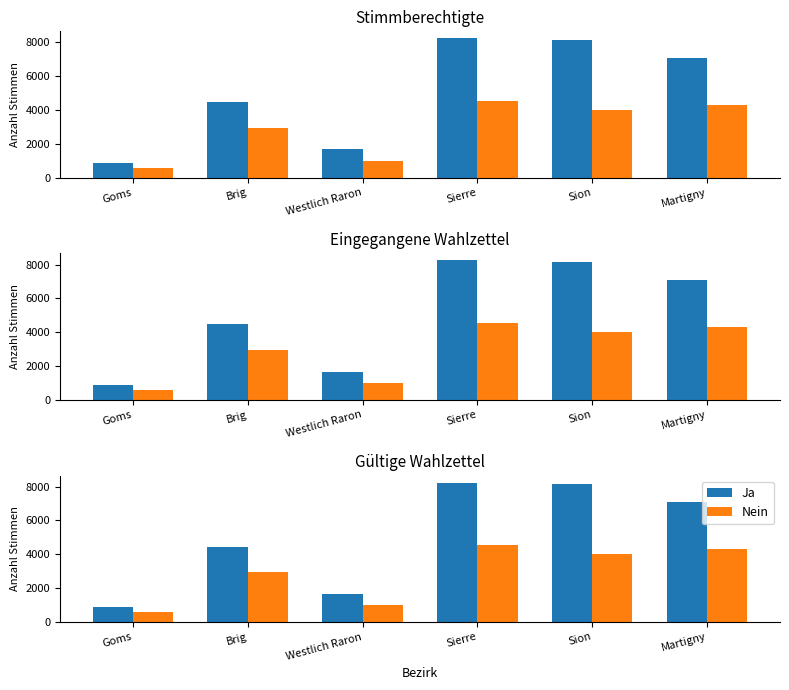

Are the bars horizontal?

No